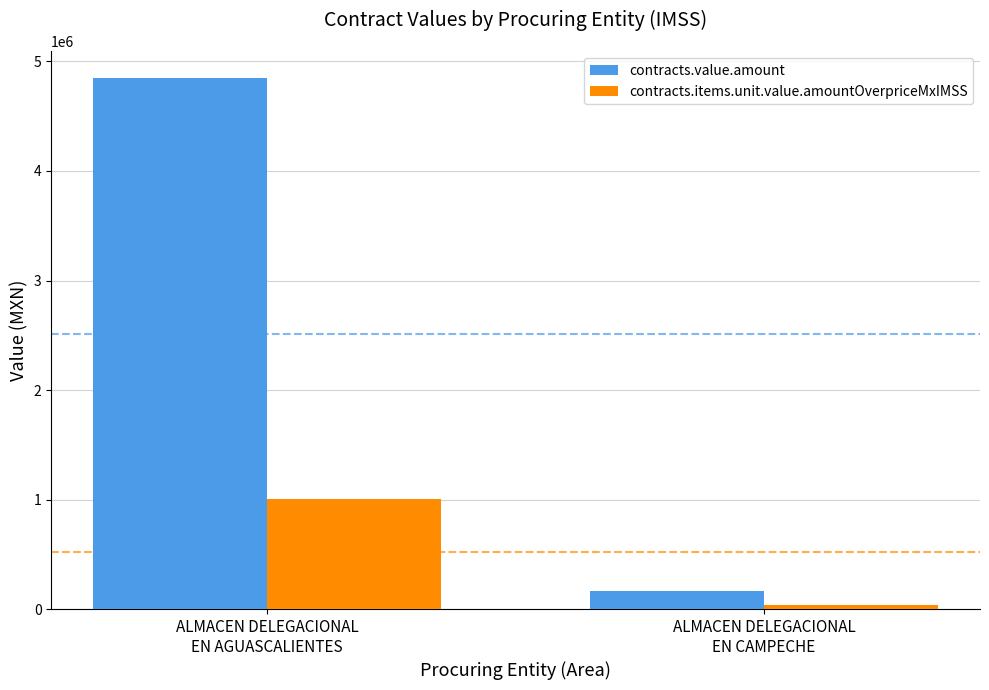

Which series has the largest total across all categories?

contracts.value.amount